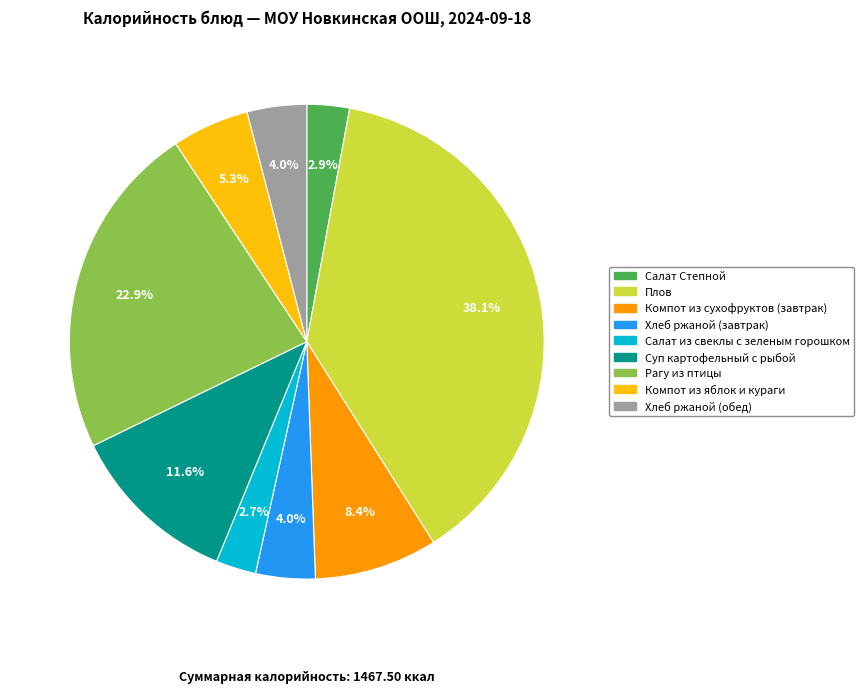

Does any single category account for the majority?

No